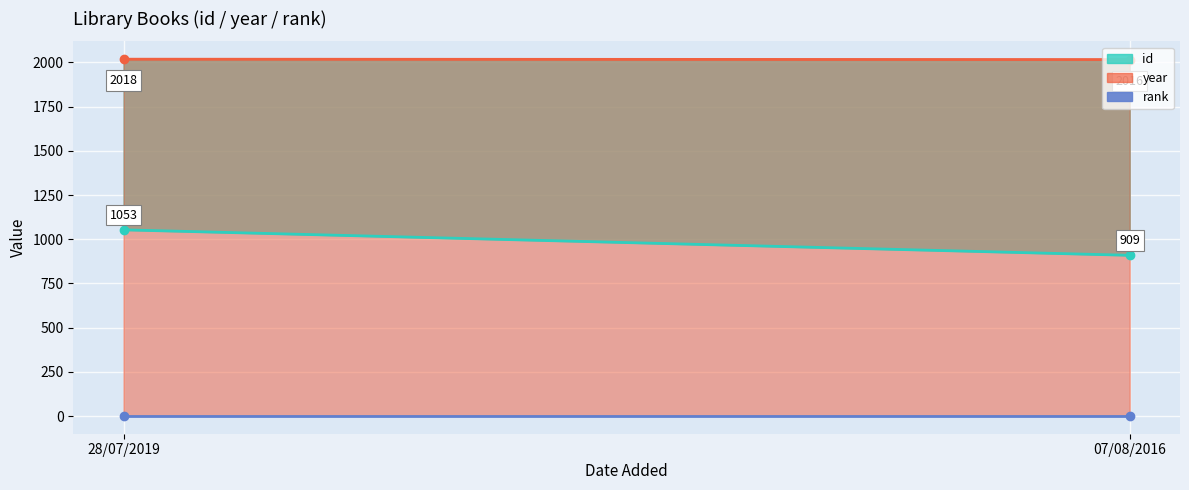

What is the total value across all series at 28/07/2019?

3072